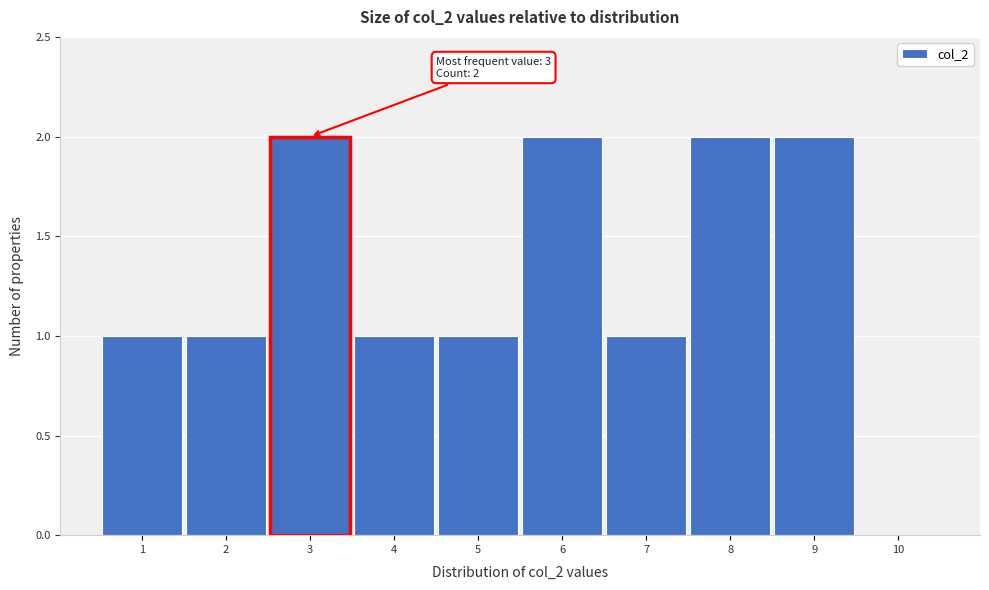

Reading left to right, what are all the values shown in this chart?

1=1	2=1	3=2	4=1	5=1	6=2	7=1	8=2	9=2	10=0